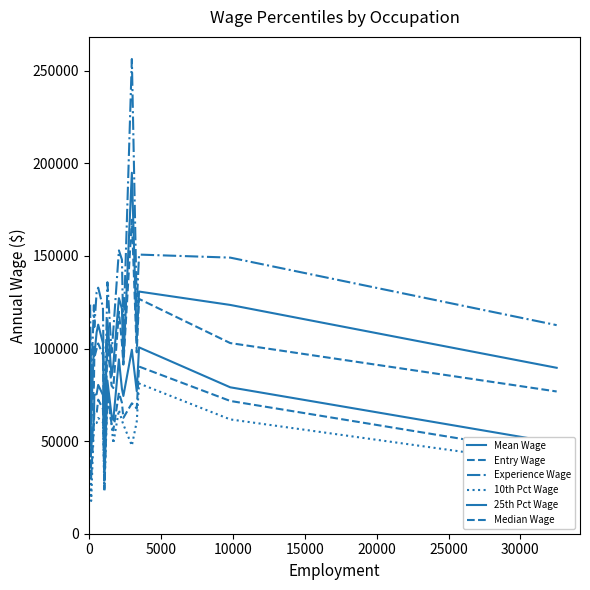

True or false: Entry Wage and Experience Wage cross at least once.

False